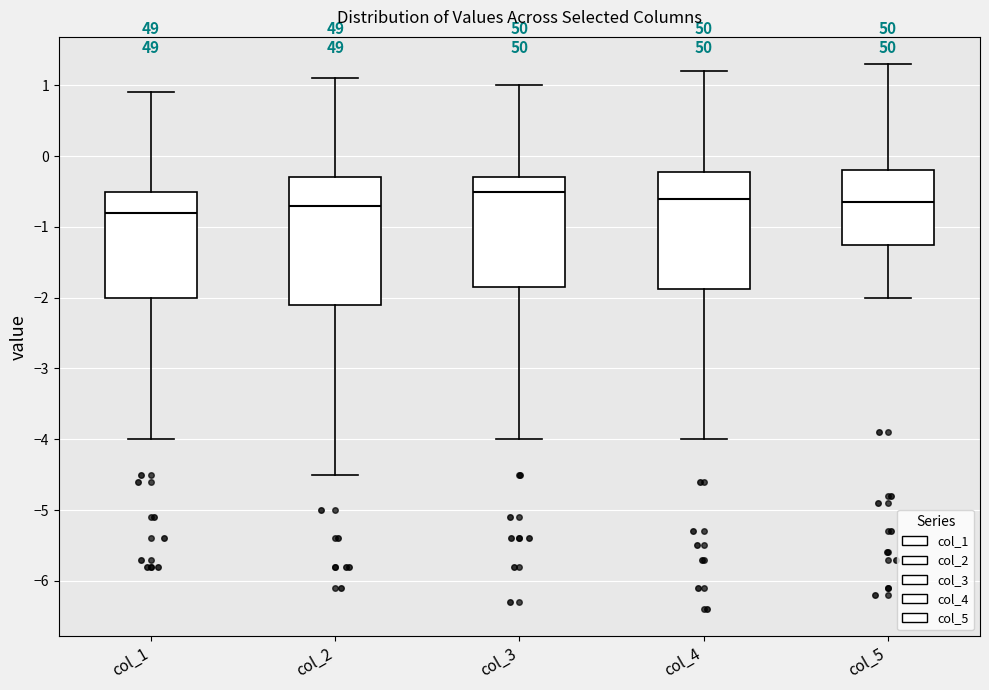

Reading left to right, transcribe this box plot: for each box, give where its median line is, the range the box spans, and where its two whiskers end, as read against the y-axis. The values are not printed on the chart, so give them approximately, as read against the axis.

col_1: median -0.8, box -2.0 to -0.5, whiskers -4.0 to 0.9
col_2: median -0.7, box -2.1 to -0.3, whiskers -4.5 to 1.1
col_3: median -0.5, box -1.8 to -0.3, whiskers -4.0 to 1.0
col_4: median -0.6, box -1.9 to -0.2, whiskers -4.0 to 1.2
col_5: median -0.6, box -1.2 to -0.2, whiskers -2.0 to 1.3